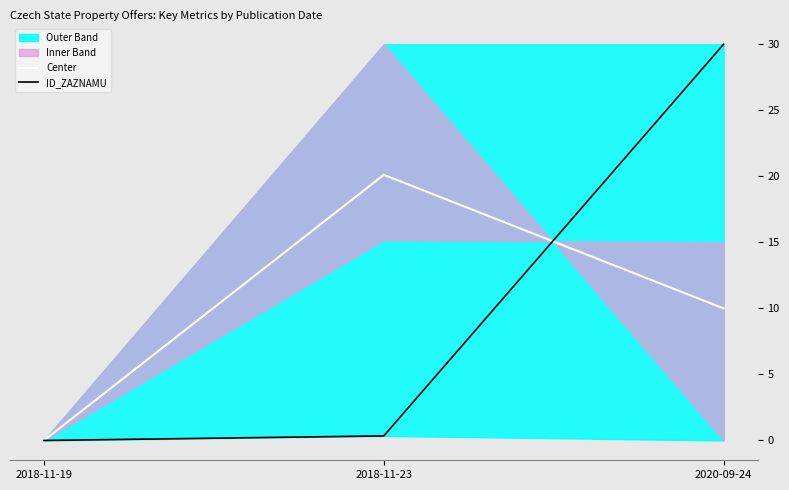

How many data points does each series have?

3